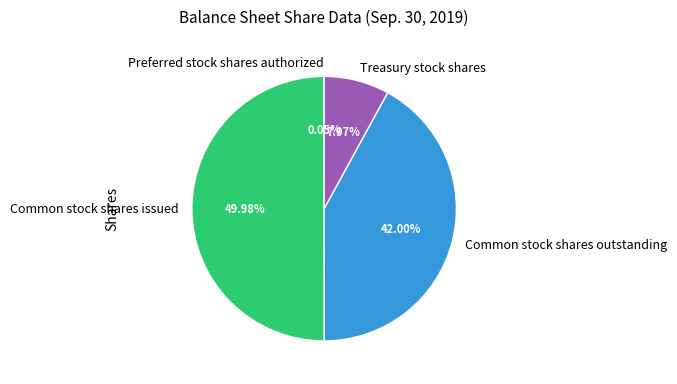

Which has a higher value, Common stock shares outstanding or Common stock shares issued?

Common stock shares issued